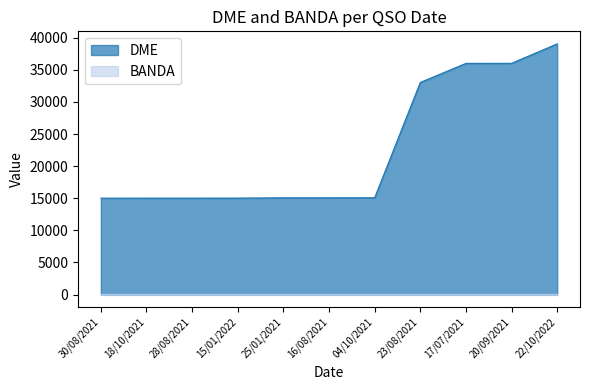

What position from the left is 25/01/2021?

5